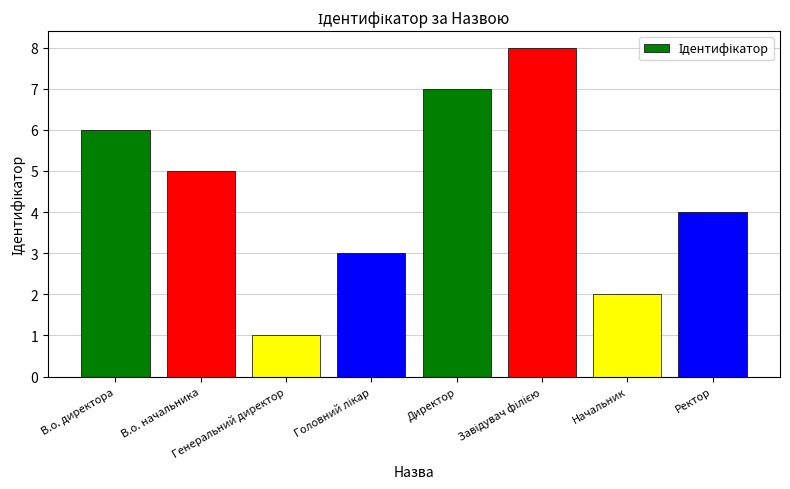

What is the difference between the maximum and minimum values?

7